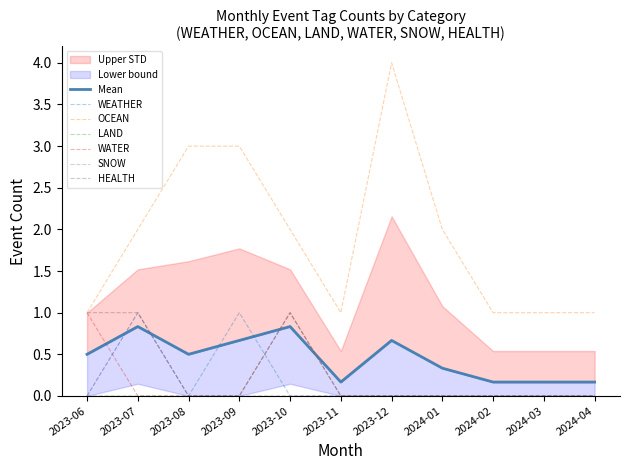

True or false: OCEAN and WEATHER intersect in this chart.

False